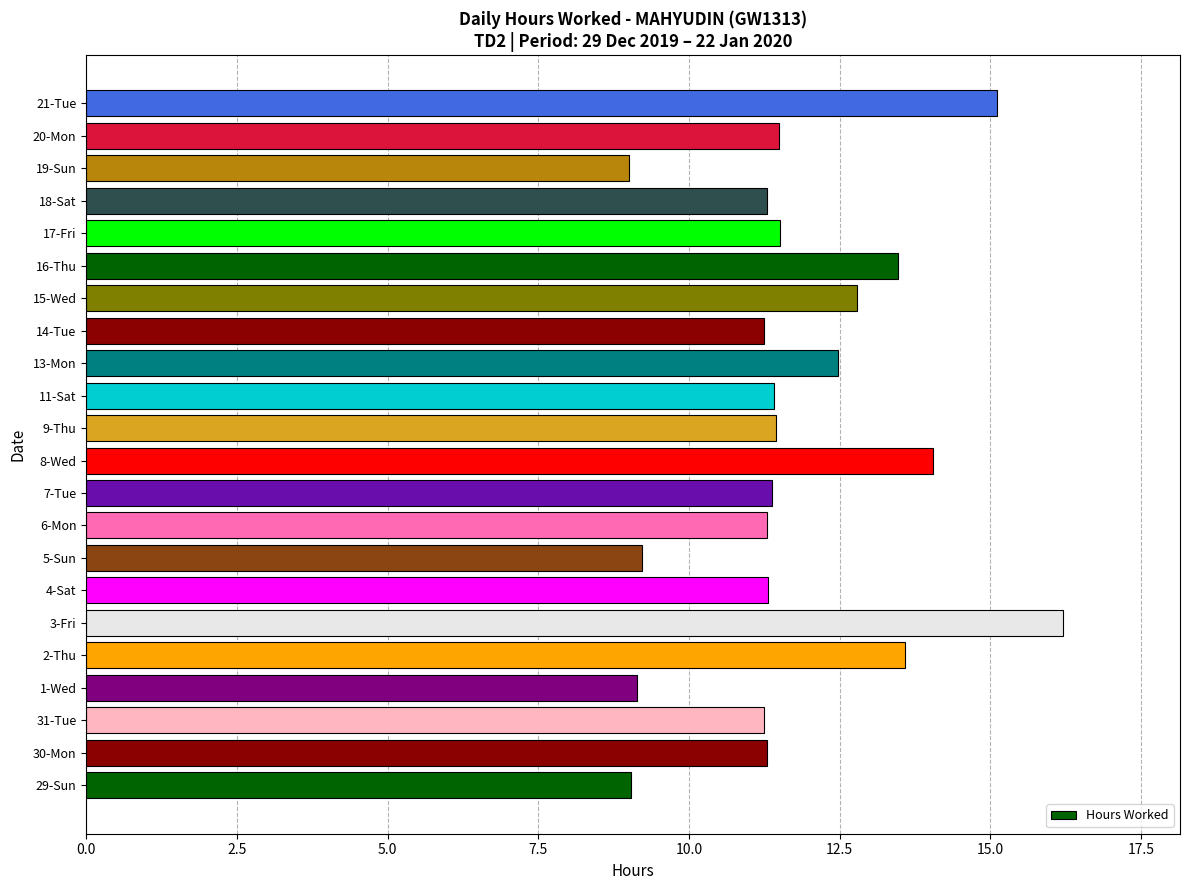

How many series are shown in this chart?

1